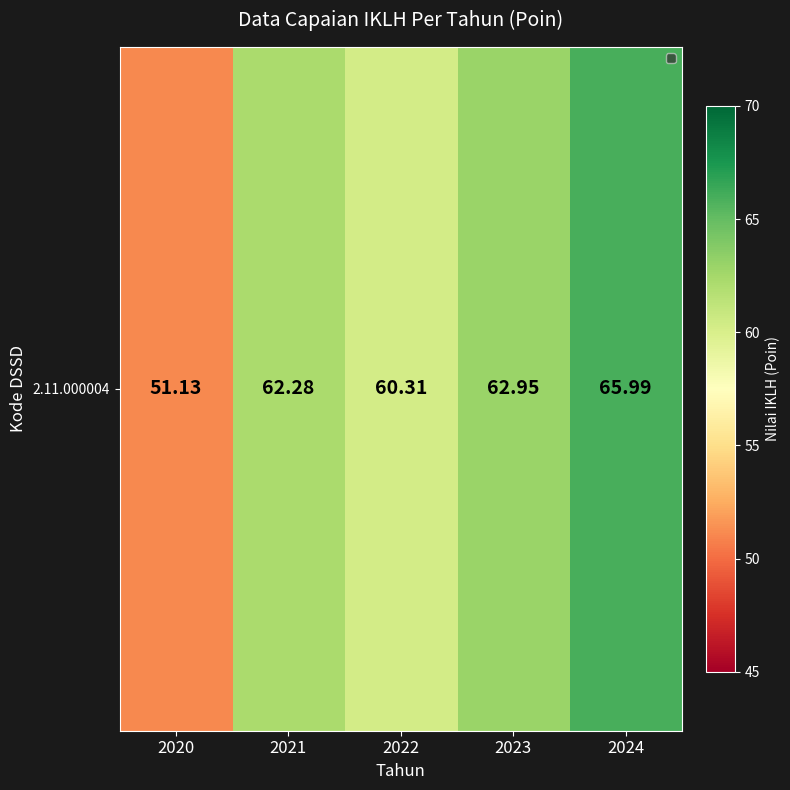

What is the sum of all values?

302.7